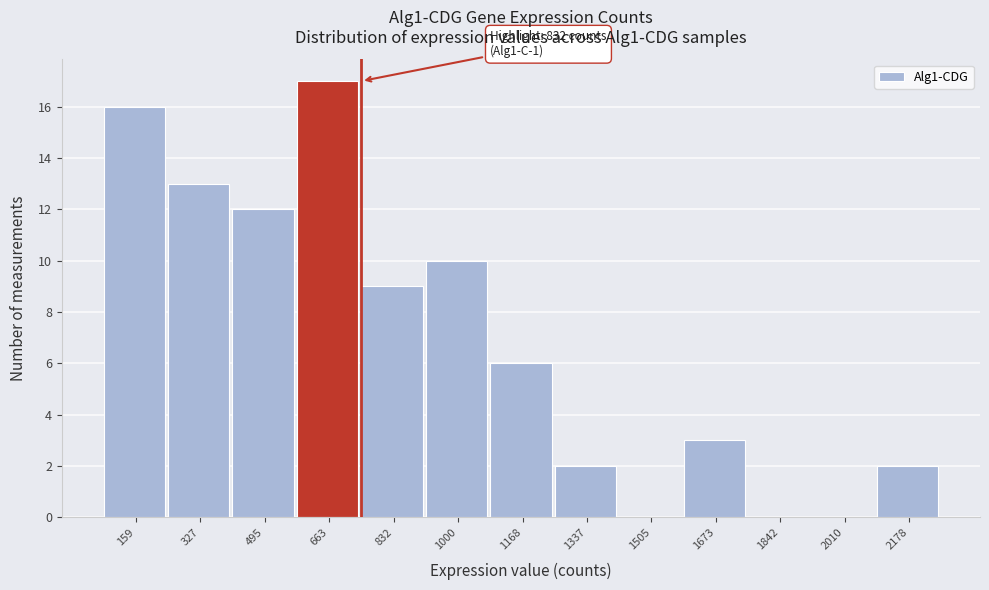

Reading left to right, what are all the values shown in this chart?

159=16	327=13	495=12	663=17	832=9	1000=10	1168=6	1337=2	1505=0	1673=3	1842=0	2010=0	2178=2